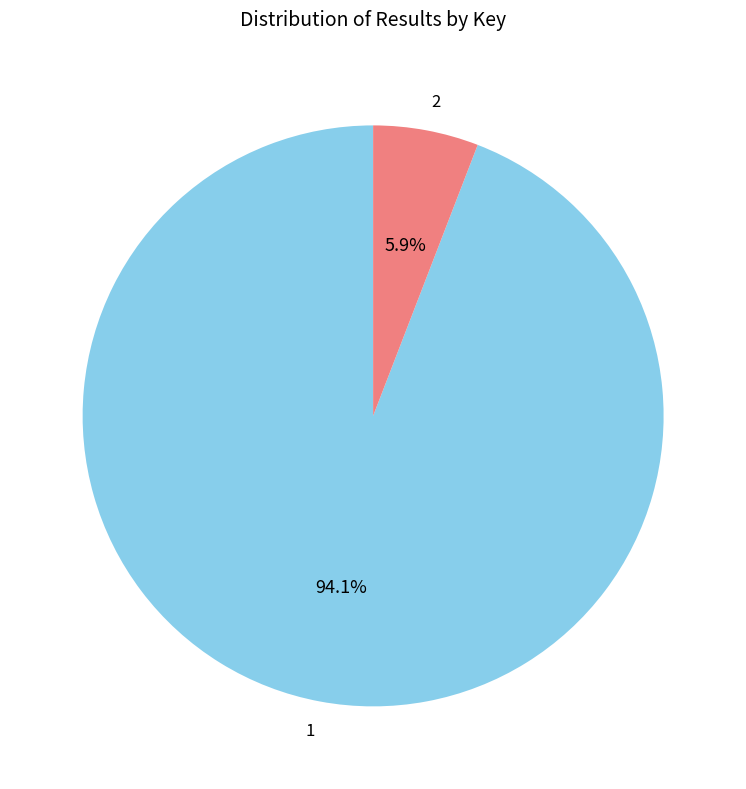

How many slices are in this pie chart?

2